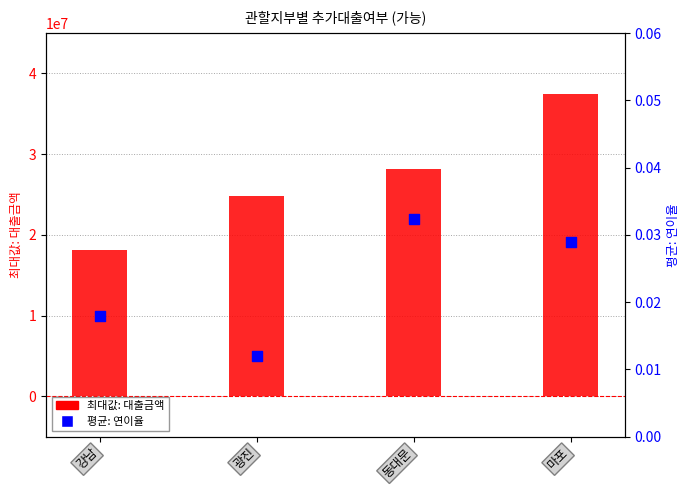

Is the value of 최대값: 대출금액 at 강남 greater than the value of 평균: 연이율 at 강남?

Yes